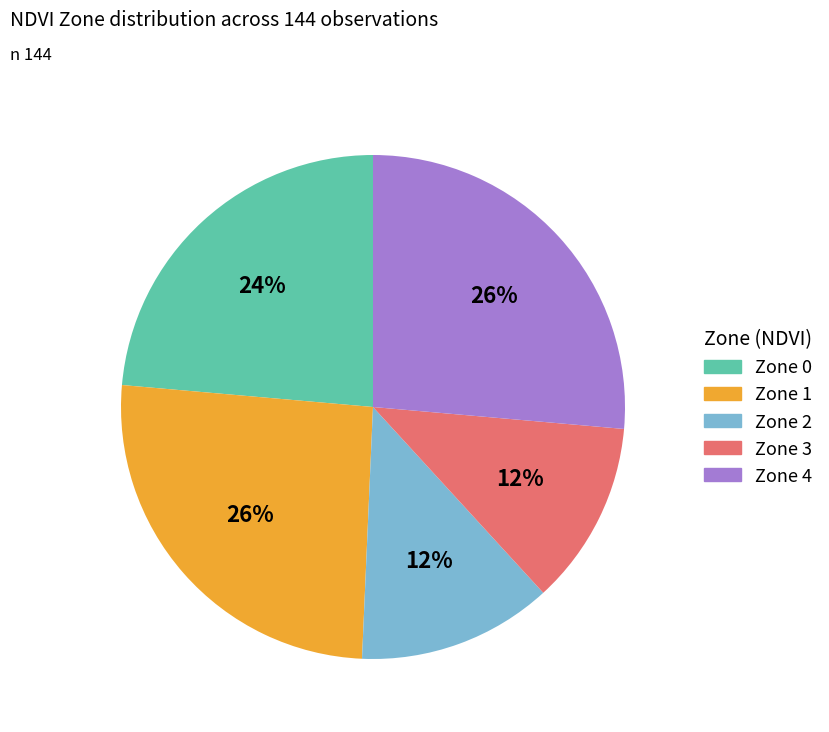

Do Zone 4 and Zone 3 together represent more than half of the pie?

No